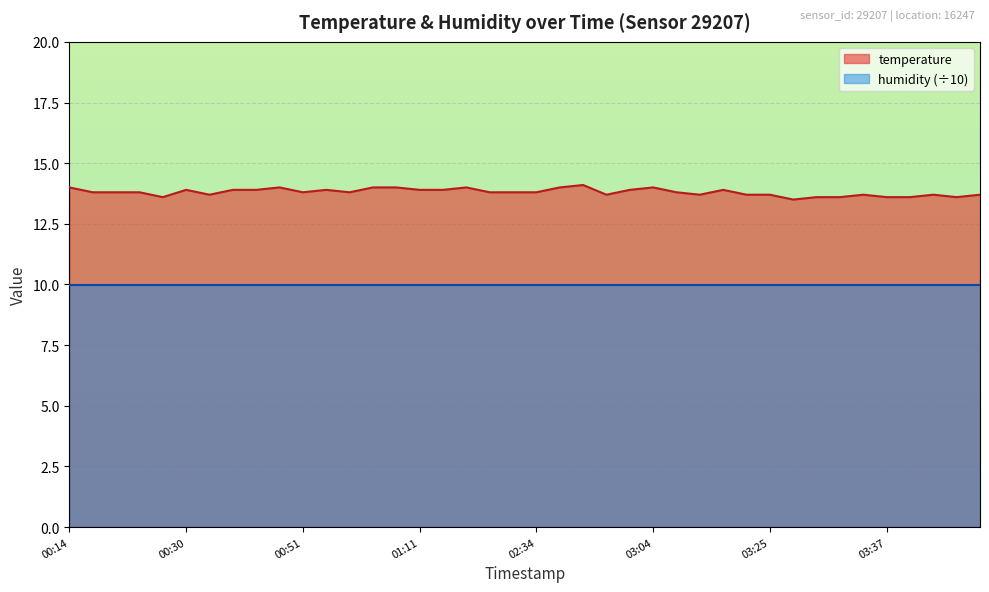

Count the number of categories in the chart.

40